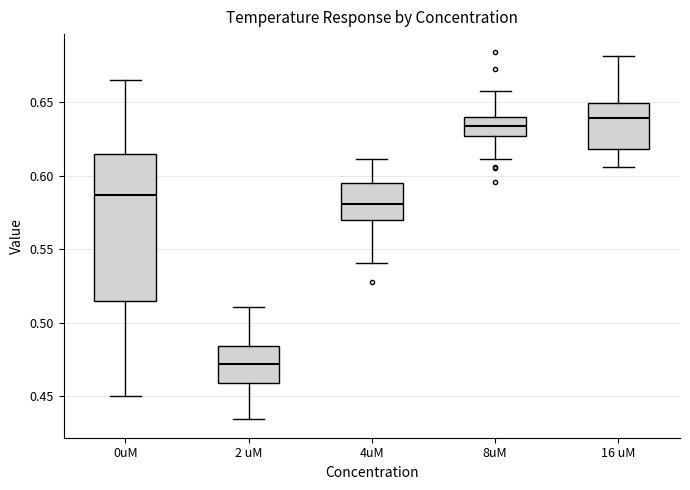

Where is the upper edge of the box for 0uM on the y-axis? The values are not printed on the chart, so give them approximately, as read against the axis.

0.615